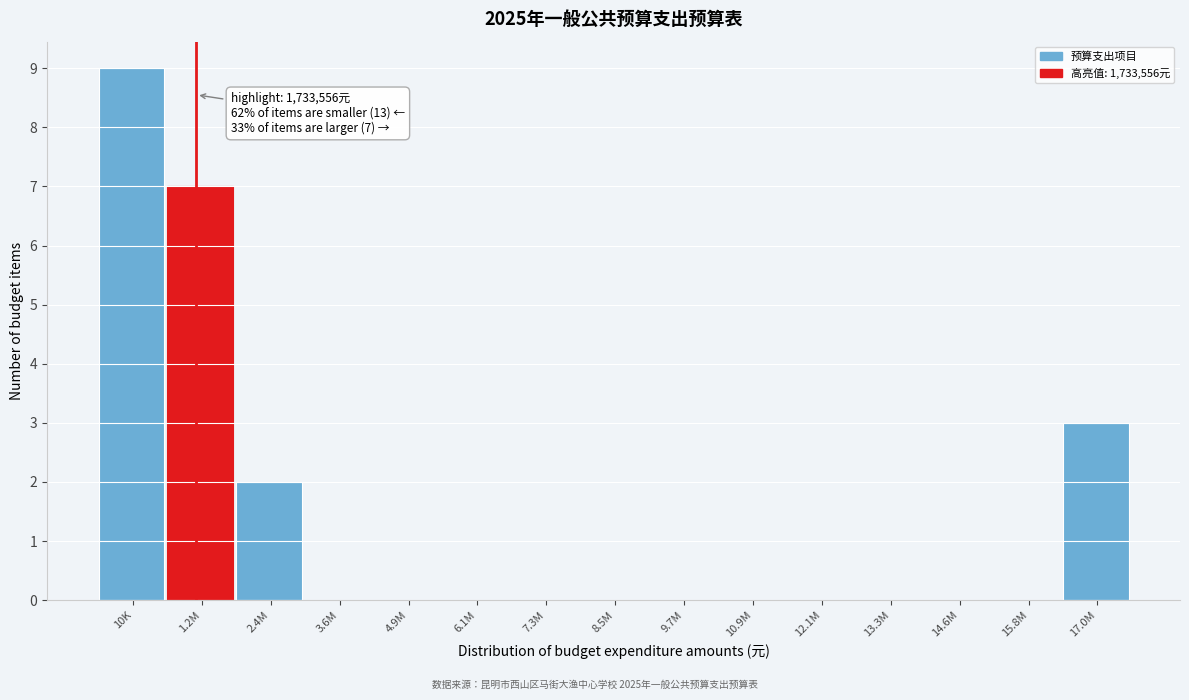

Reading right to left, list all the values displayed in this chart.

17.0M=3	15.8M=0	14.6M=0	13.3M=0	12.1M=0	10.9M=0	9.7M=0	8.5M=0	7.3M=0	6.1M=0	4.9M=0	3.6M=0	2.4M=2	1.2M=7	10K=9